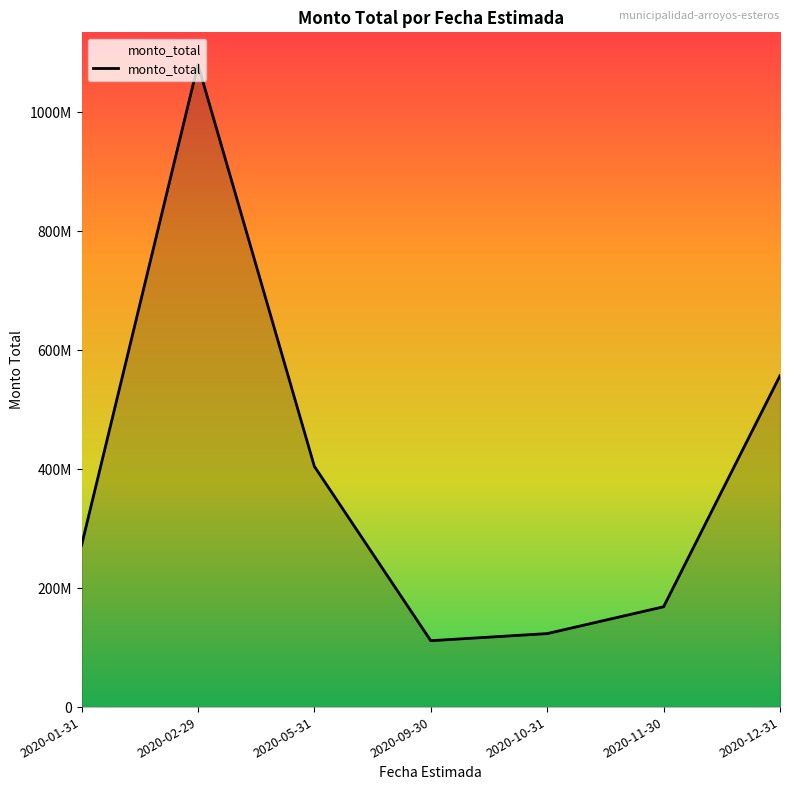

Is this an area chart (filled region under the line)?

Yes